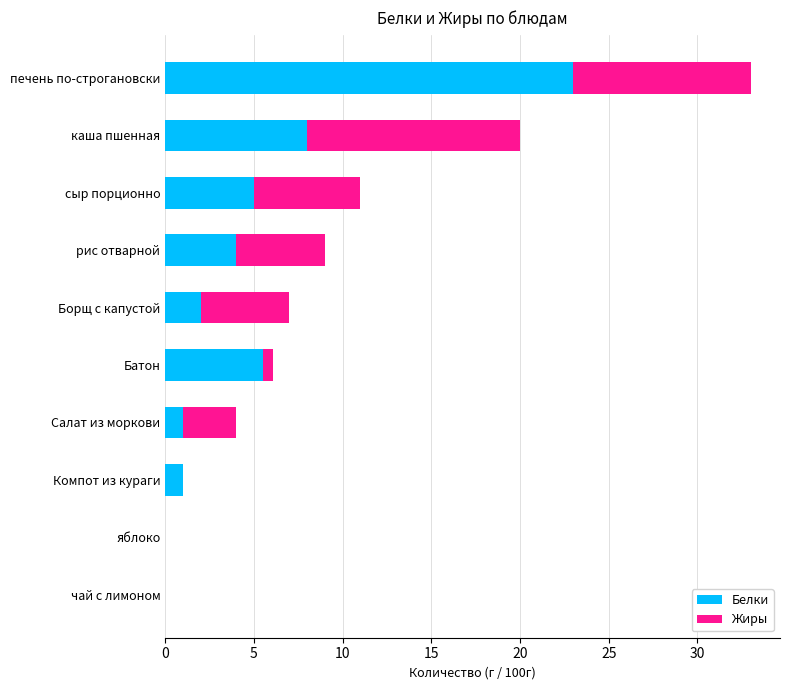

At which label is Белки closest to 11?

каша пшенная